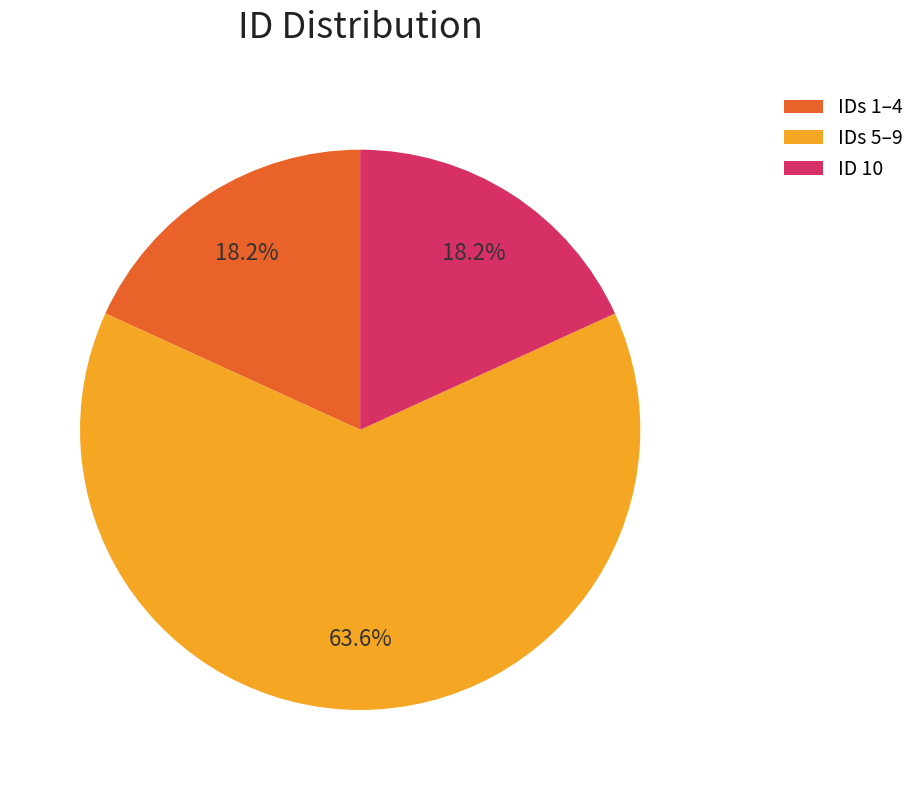

Which category has the biggest portion of the pie?

IDs 5–9